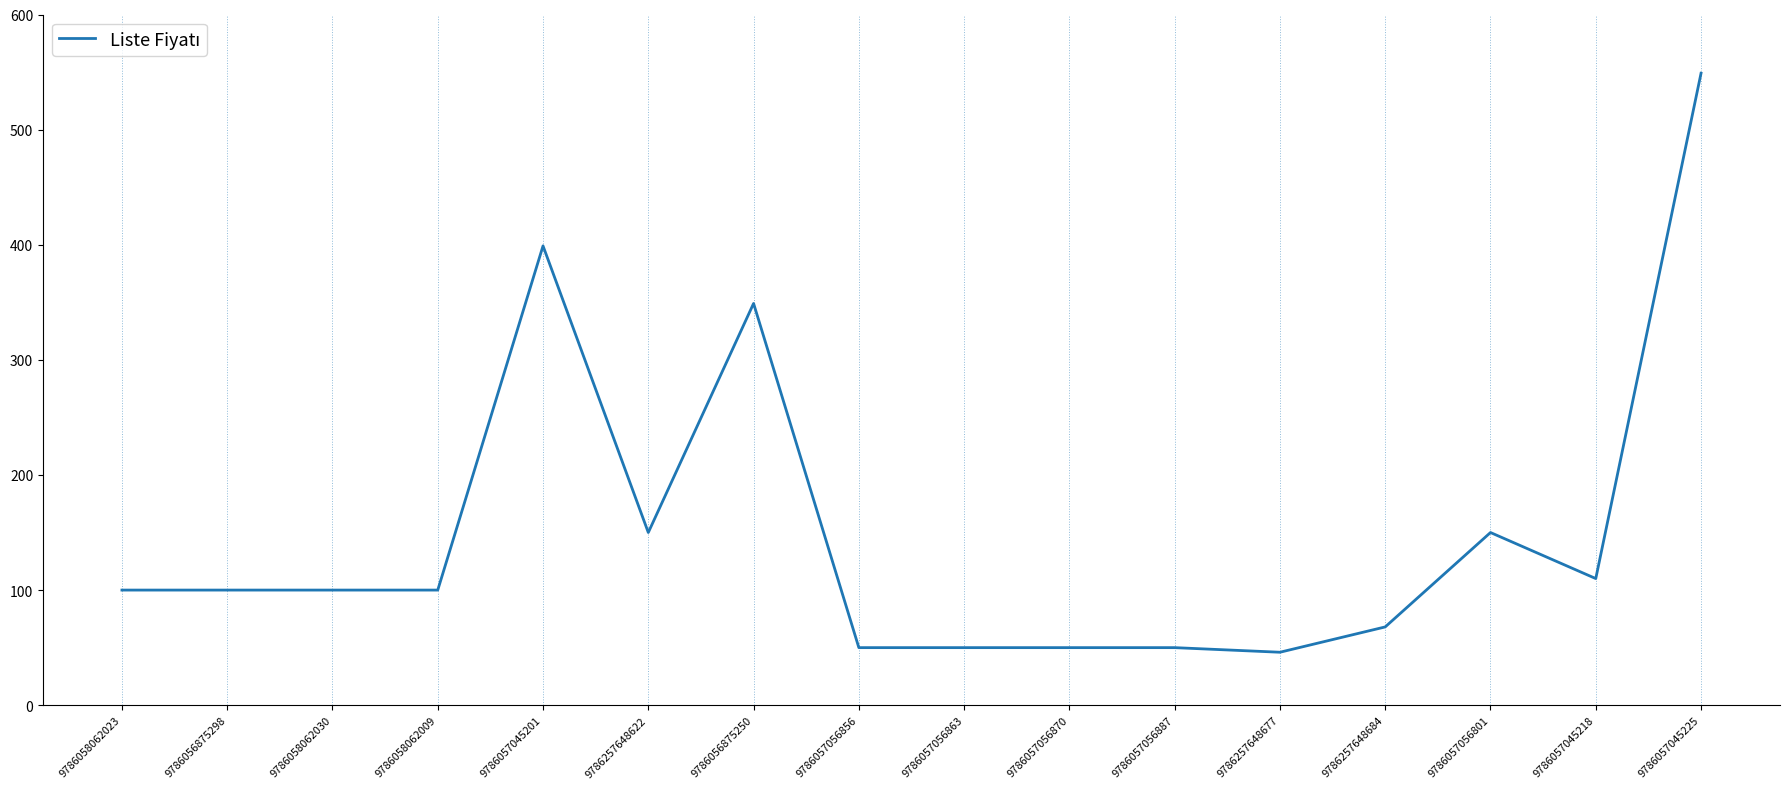

What position from the left is 9786057056870?

10